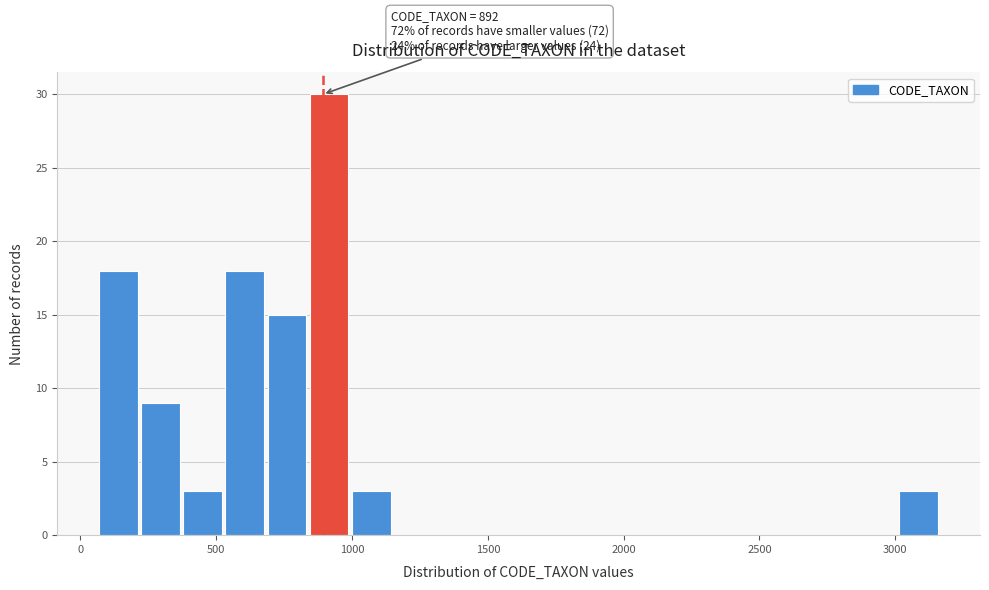

Around what value on the x-axis is the tallest bar? Give the approximate position of its centre, as read against the axis.

900